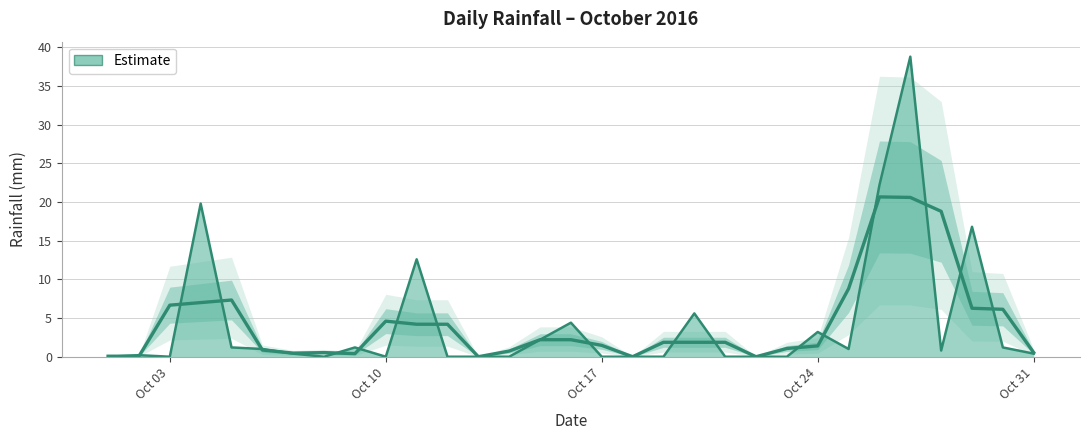

What is the value of the 31st point from the left?

0.4